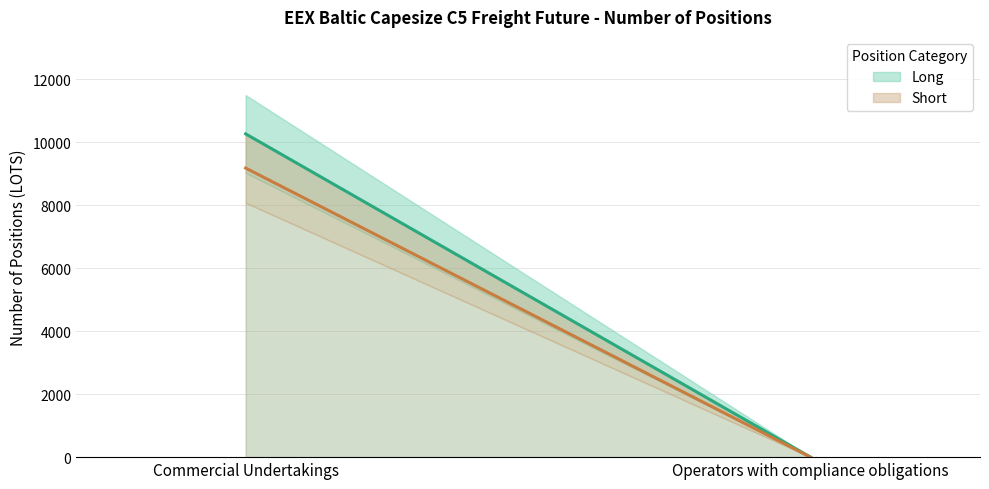

What are all the series names shown in the legend?

Long, Short